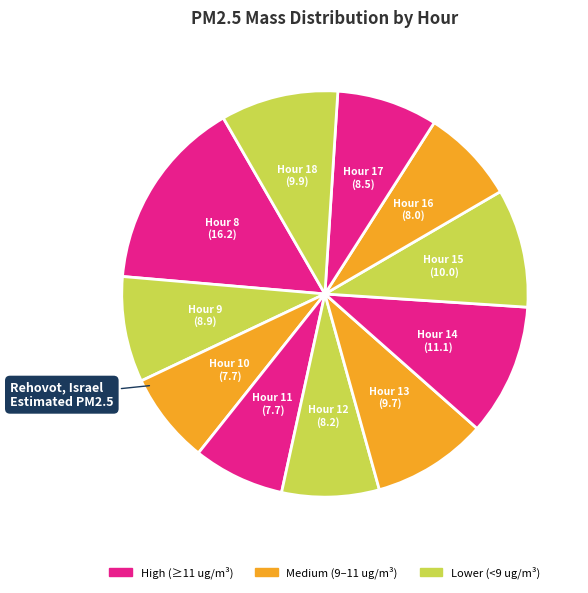

Which slice is the largest?

Hour 8